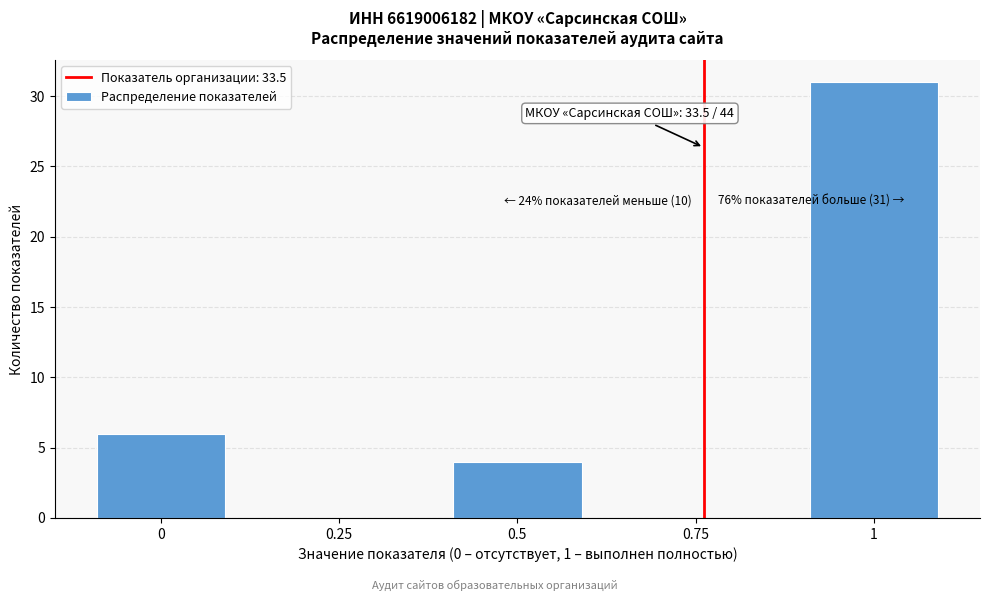

Reading left to right, what are all the values shown in this chart?

0=6	0.25=0	0.5=4	0.75=0	1=31